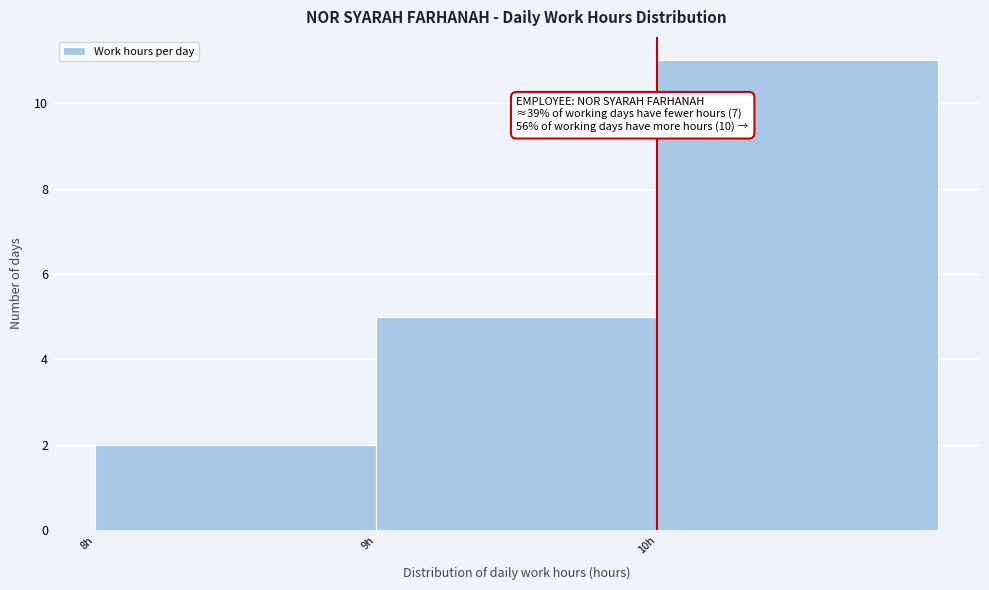

Over which range of the x-axis is the bar tallest?

10 to 11